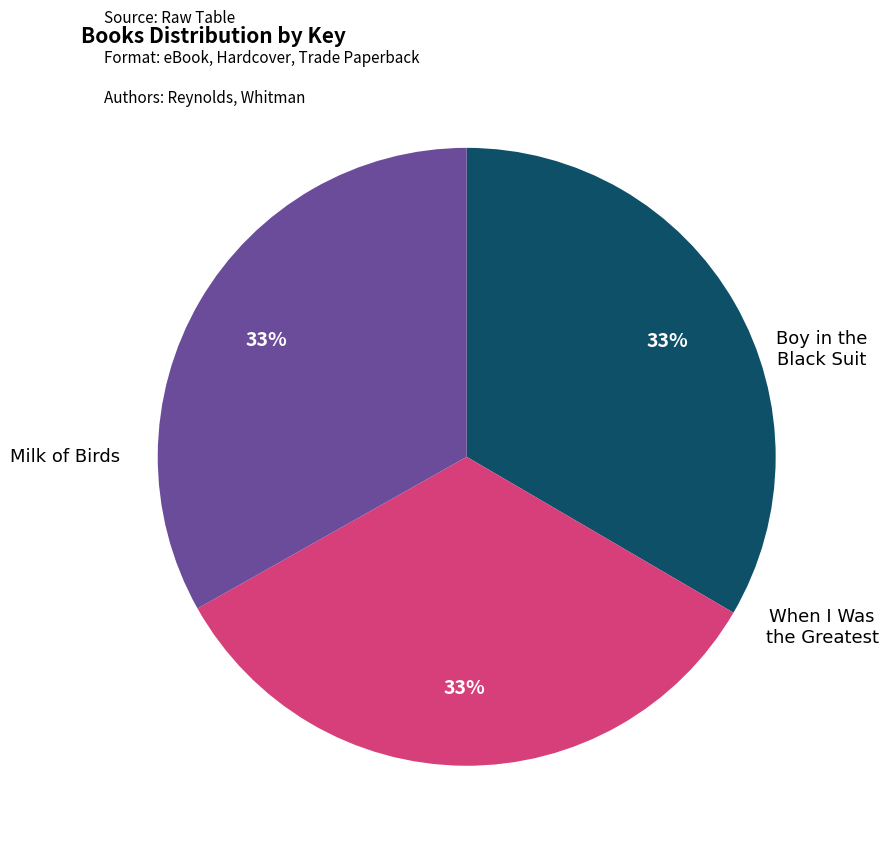

To the nearest percent, what is the average slice percentage?

33%